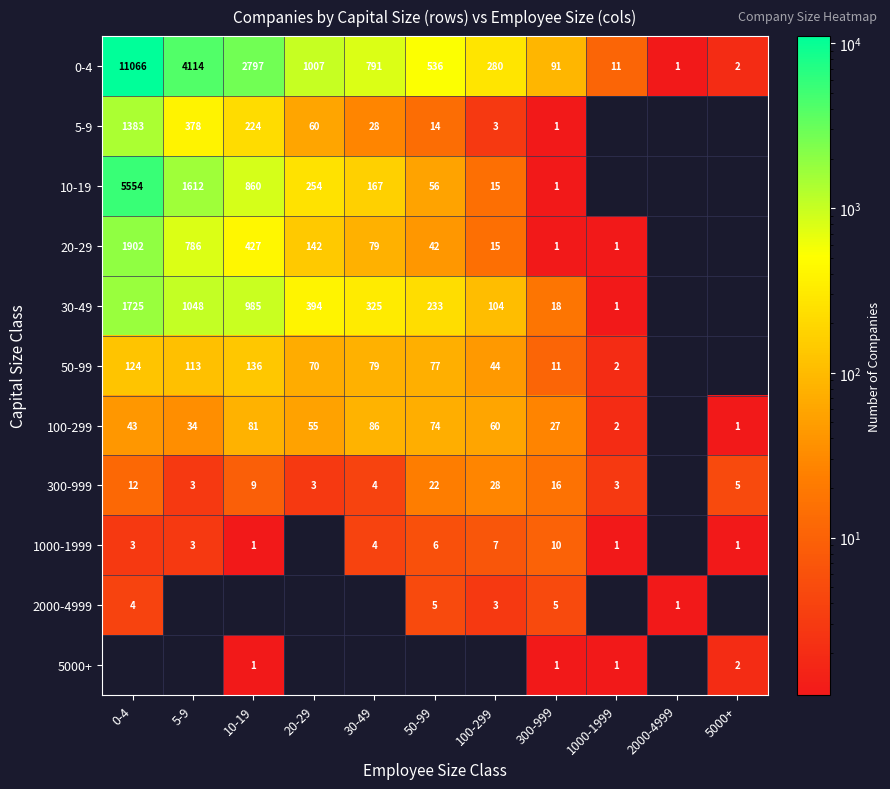

Rank the categories by 0-4 value from lowest to highest.

2000-4999, 5000+, 1000-1999, 300-999, 100-299, 50-99, 30-49, 20-29, 10-19, 5-9, 0-4